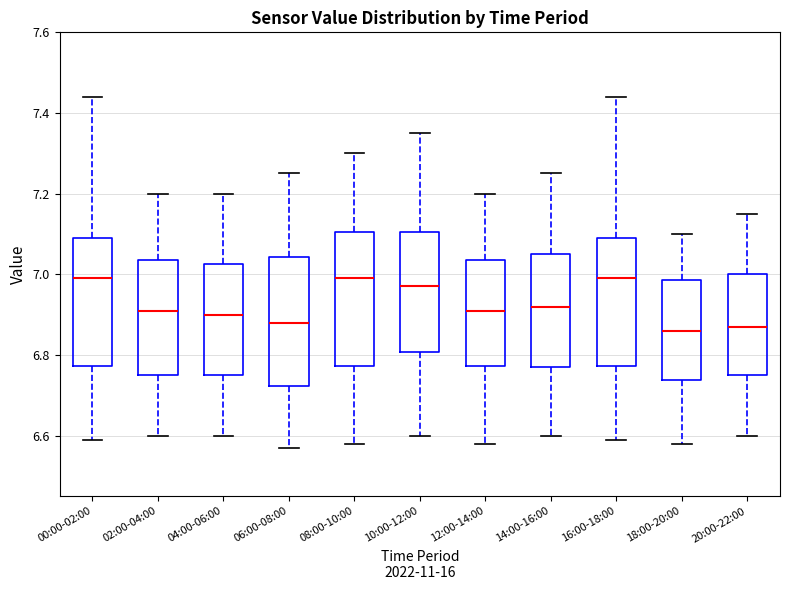

Reading left to right, read every box against the y-axis: the position of its median line, the range the box covers, and the ends of its whiskers. The values are not printed on the chart, so give them approximately, as read against the axis.

00:00-02:00: median 7.00, box 6.78 to 7.10, whiskers 6.60 to 7.44
02:00-04:00: median 6.92, box 6.76 to 7.04, whiskers 6.60 to 7.20
04:00-06:00: median 6.90, box 6.76 to 7.02, whiskers 6.60 to 7.20
06:00-08:00: median 6.88, box 6.72 to 7.04, whiskers 6.58 to 7.26
08:00-10:00: median 7.00, box 6.78 to 7.10, whiskers 6.58 to 7.30
10:00-12:00: median 6.98, box 6.80 to 7.10, whiskers 6.60 to 7.36
12:00-14:00: median 6.92, box 6.78 to 7.04, whiskers 6.58 to 7.20
14:00-16:00: median 6.92, box 6.78 to 7.06, whiskers 6.60 to 7.26
16:00-18:00: median 7.00, box 6.78 to 7.10, whiskers 6.60 to 7.44
18:00-20:00: median 6.86, box 6.74 to 6.98, whiskers 6.58 to 7.10
20:00-22:00: median 6.88, box 6.76 to 7.00, whiskers 6.60 to 7.16